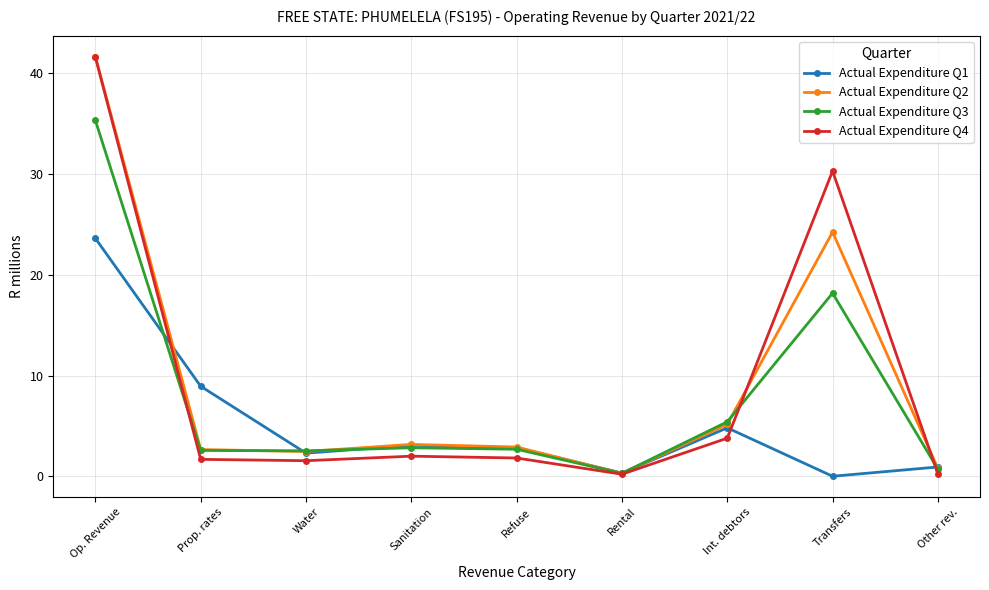

What position from the left is Prop. rates?

2